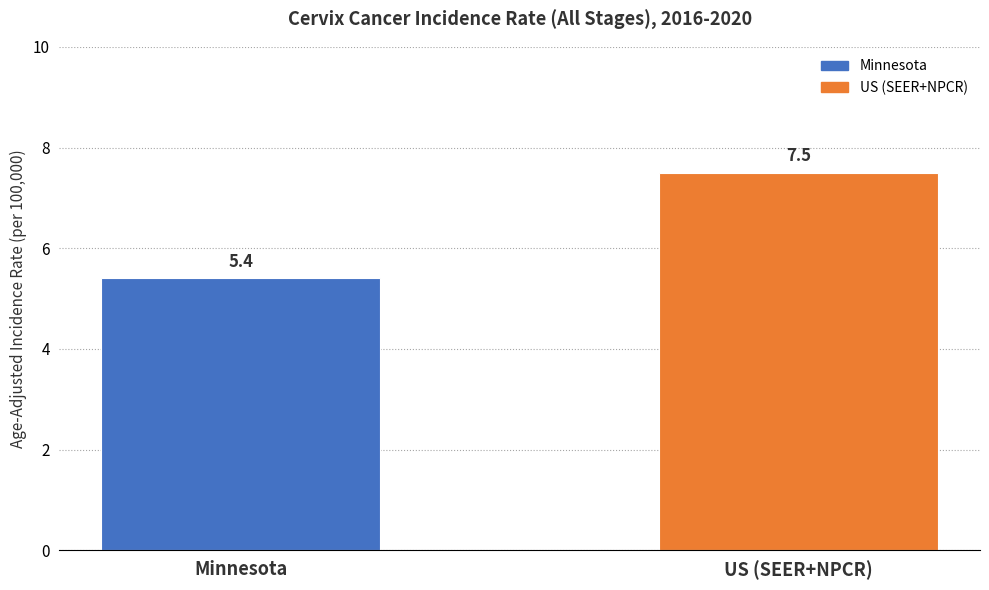

List the labels in order of value, largest first.

US (SEER+NPCR), Minnesota